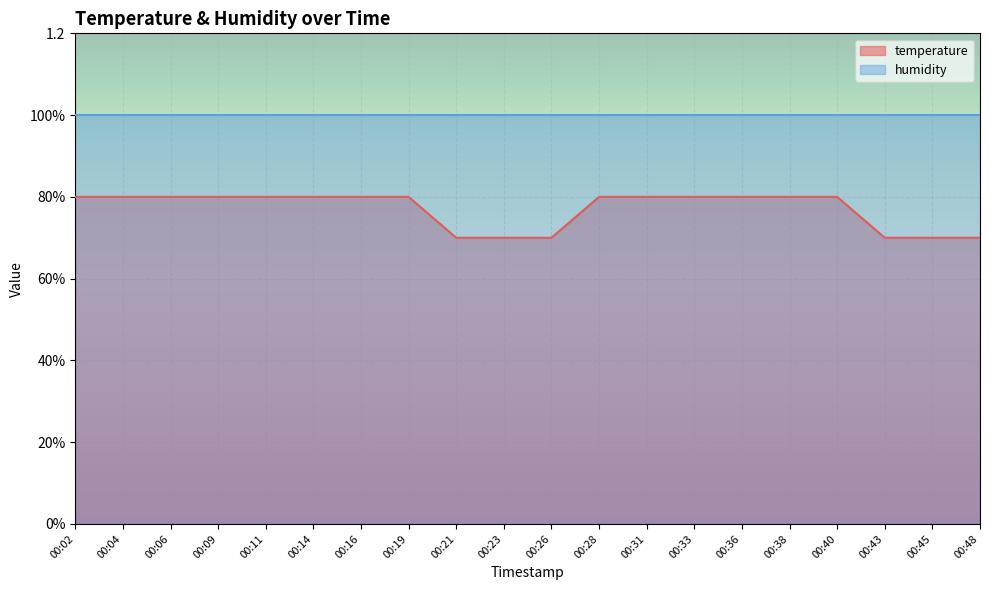

Reading left to right, transcribe all the data shown in this chart.

0.8	0.8	0.8	0.8	0.8	0.8	0.8	0.8	0.7	0.7	0.7	0.8	0.8	0.8	0.8	0.8	0.8	0.7	0.7	0.7